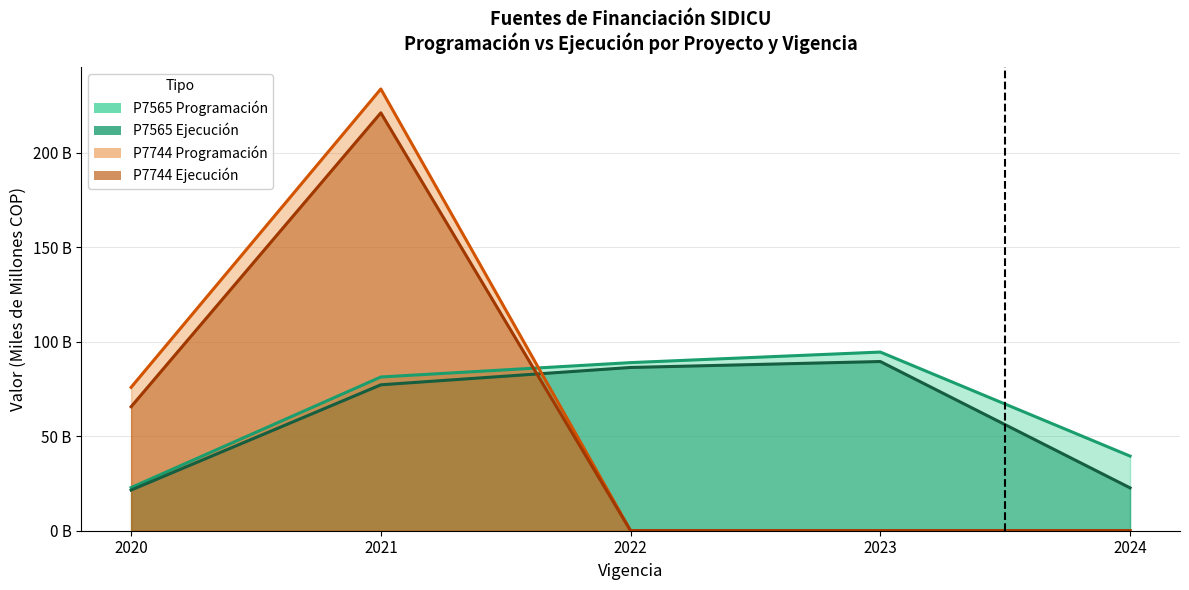

Is it true that Proyecto 7565 - Ejecucion equals 29.1 at 2023?

False